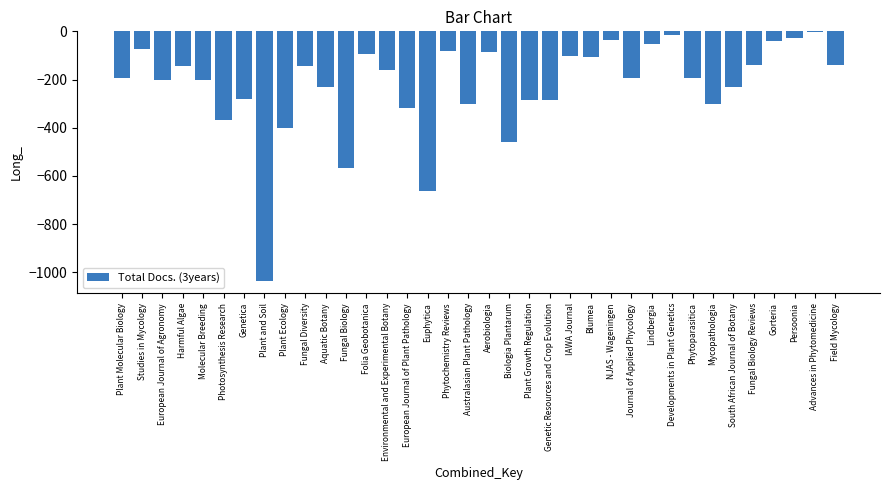

What is the sum of the values at Phytoparasitica and Genetica?

-472